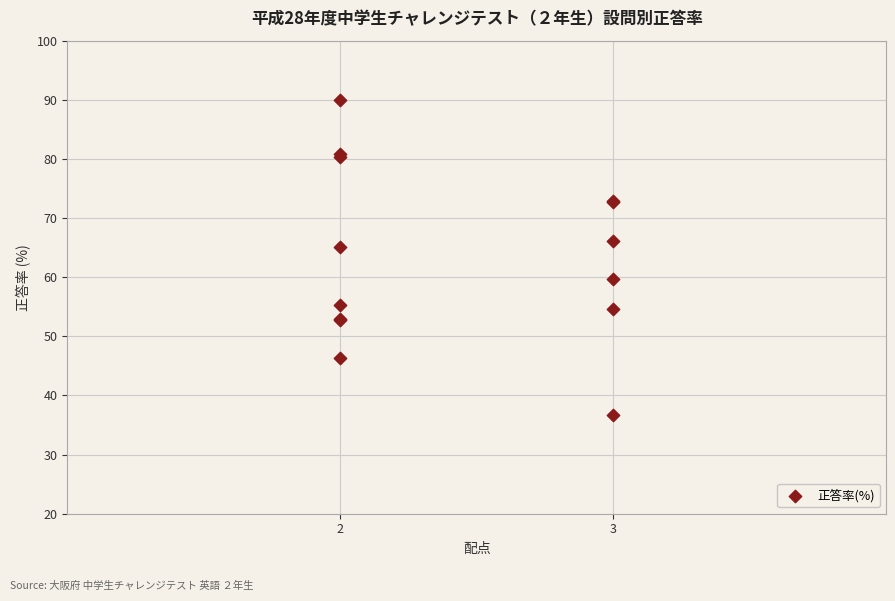

What Y value in the scatter plot is closest to 63?

65.1